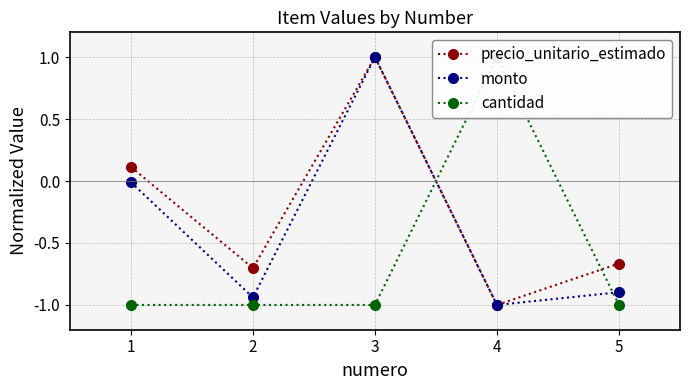

What is the total value across all series at 3?

1.0